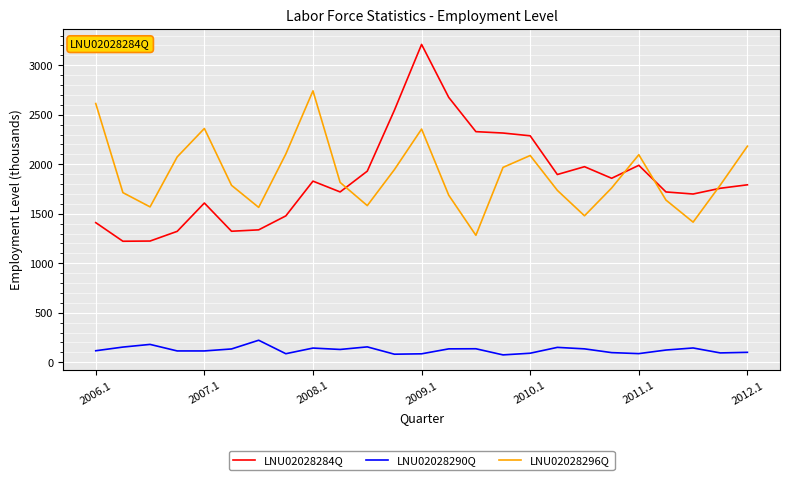

What is the highest value of the LNU02028290Q series?

222